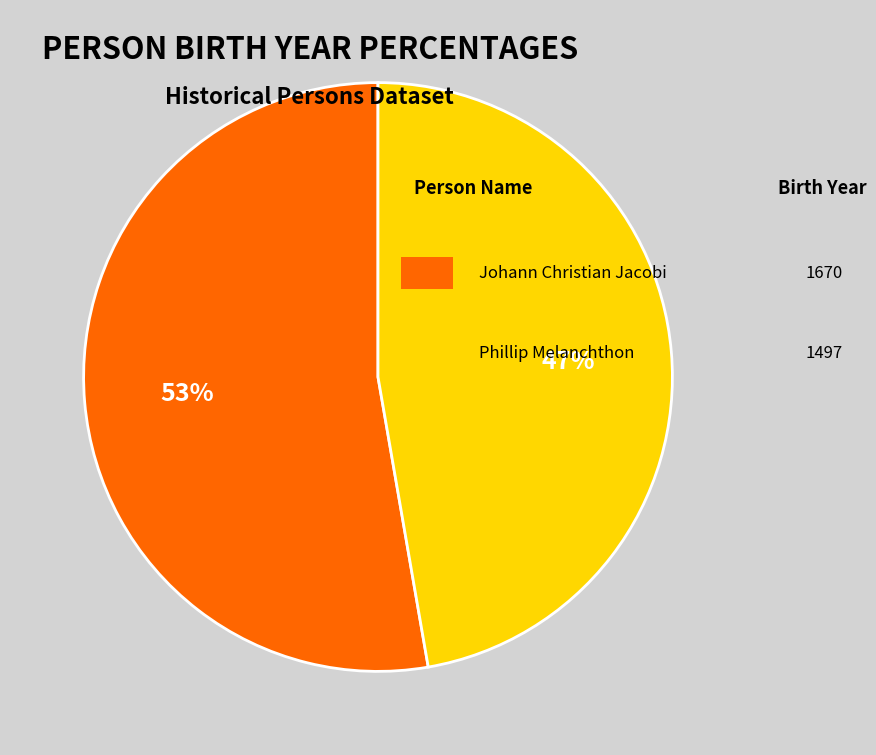

Is there a majority slice in this chart?

Yes